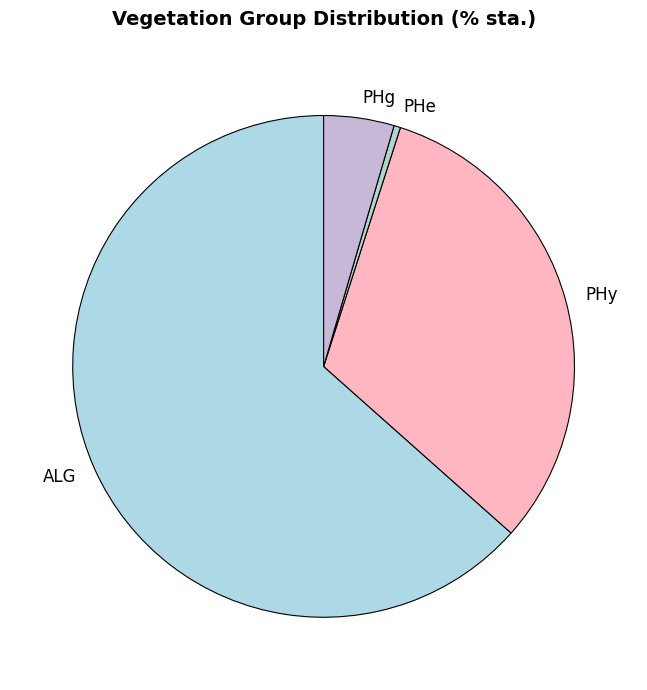

Which slice is the smallest?

PHe